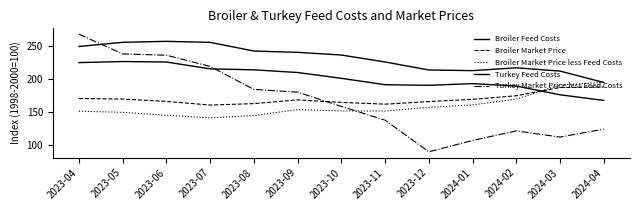

How many lines are shown in the chart?

5